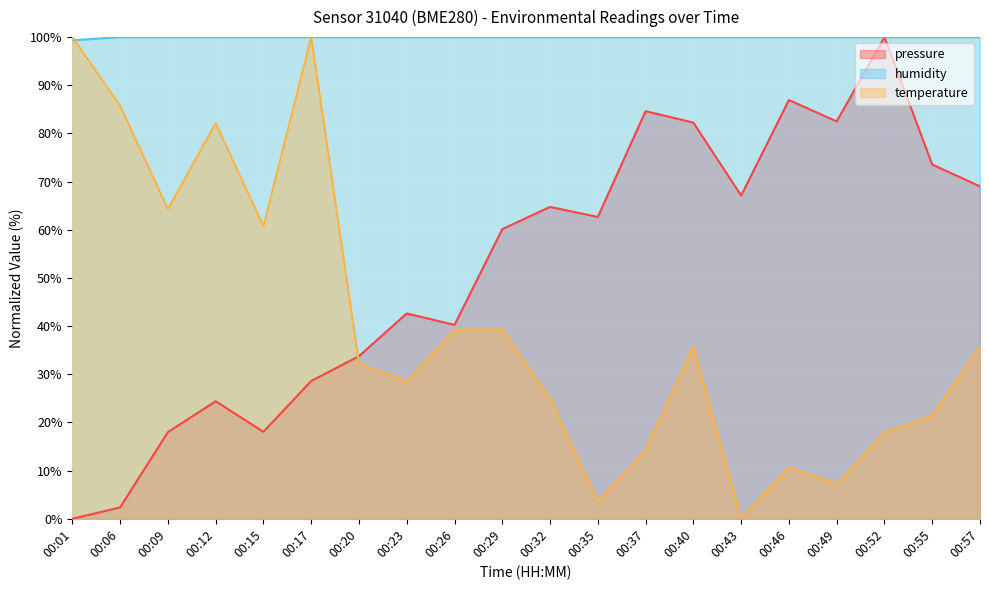

What is the value of the temperature point at the 20th from the left?

35.7